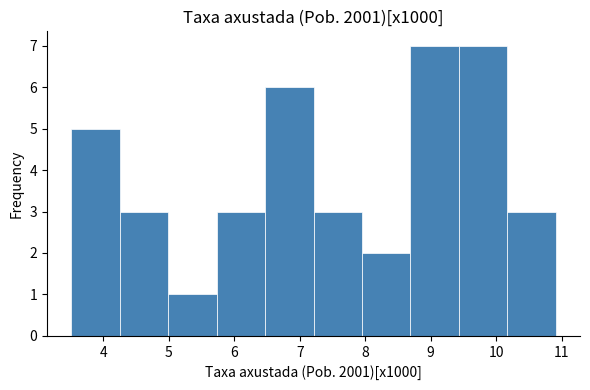

Reading left to right, transcribe this chart: for each bar, give the range it covers on the x-axis and its height. Neither the bar edges nor the heights are printed on the chart, so give them approximately, as read against the axes.

3.51 to 4.25: 5
4.25 to 4.99: 3
4.99 to 5.73: 1
5.73 to 6.47: 3
6.47 to 7.21: 6
7.21 to 7.95: 3
7.95 to 8.69: 2
8.69 to 9.43: 7
9.43 to 10.17: 7
10.17 to 10.91: 3